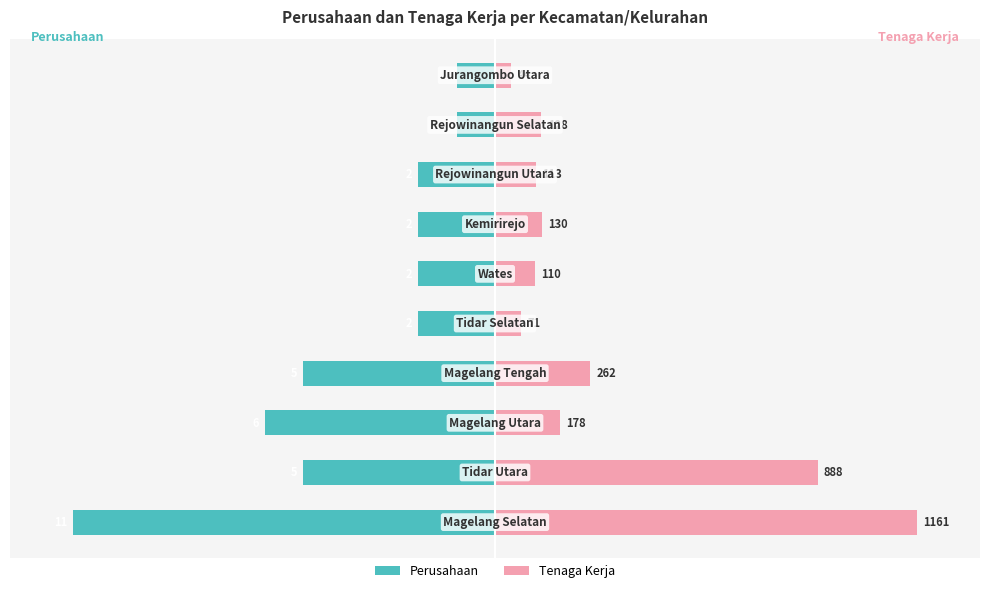

Between 0 and 4, which is larger?

4